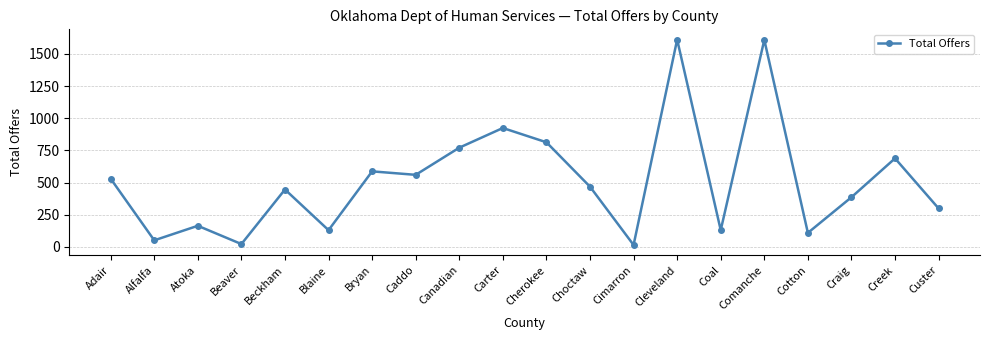

How many values are below 468?

10